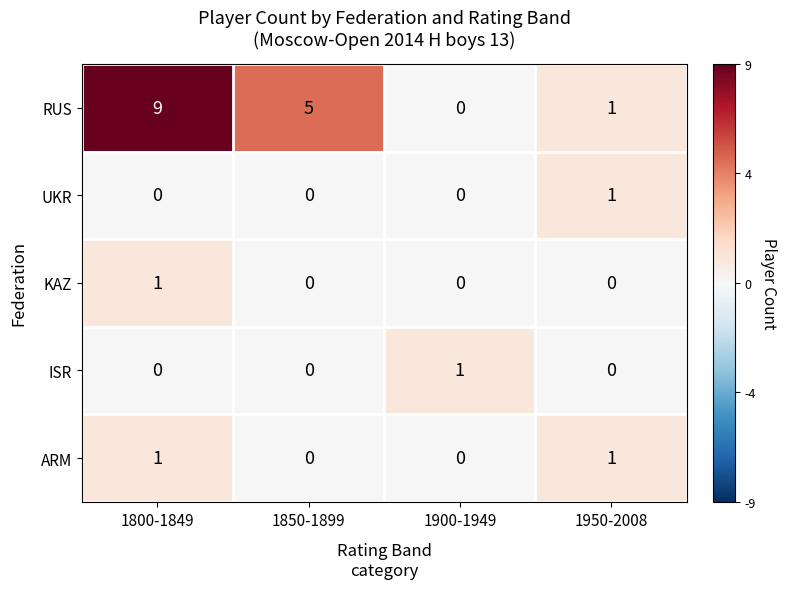

True or false: RUS has a value of 3 at 1900-1949.

False